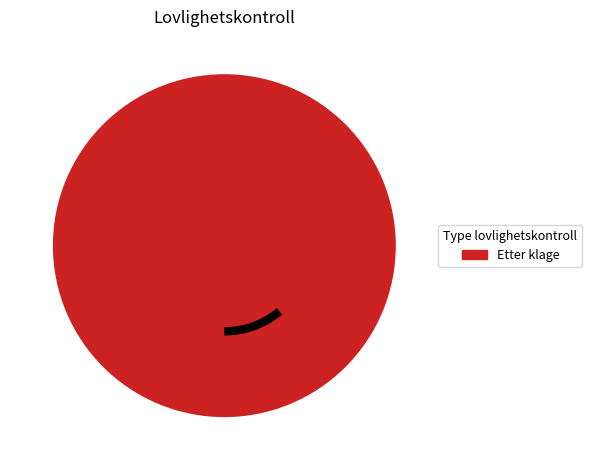

What is the majority slice?

Etter klage